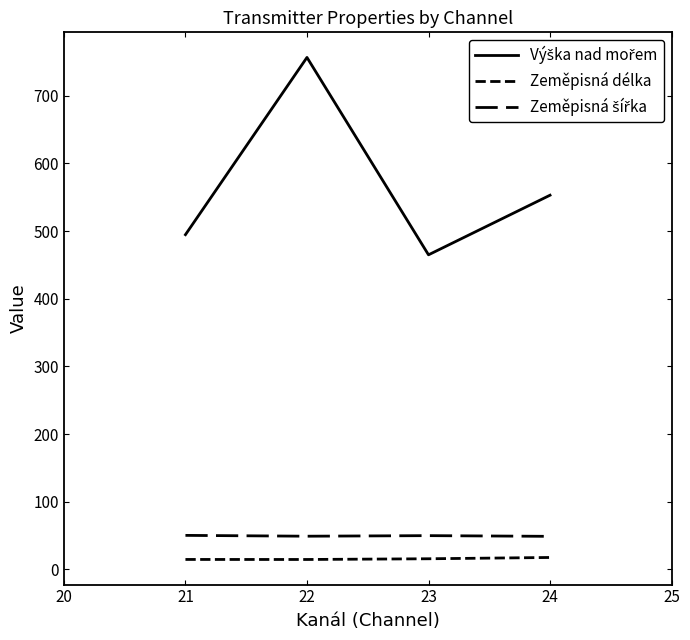

What is the value of the Zeměpisná šířka point at the 1st from the left?

50.3